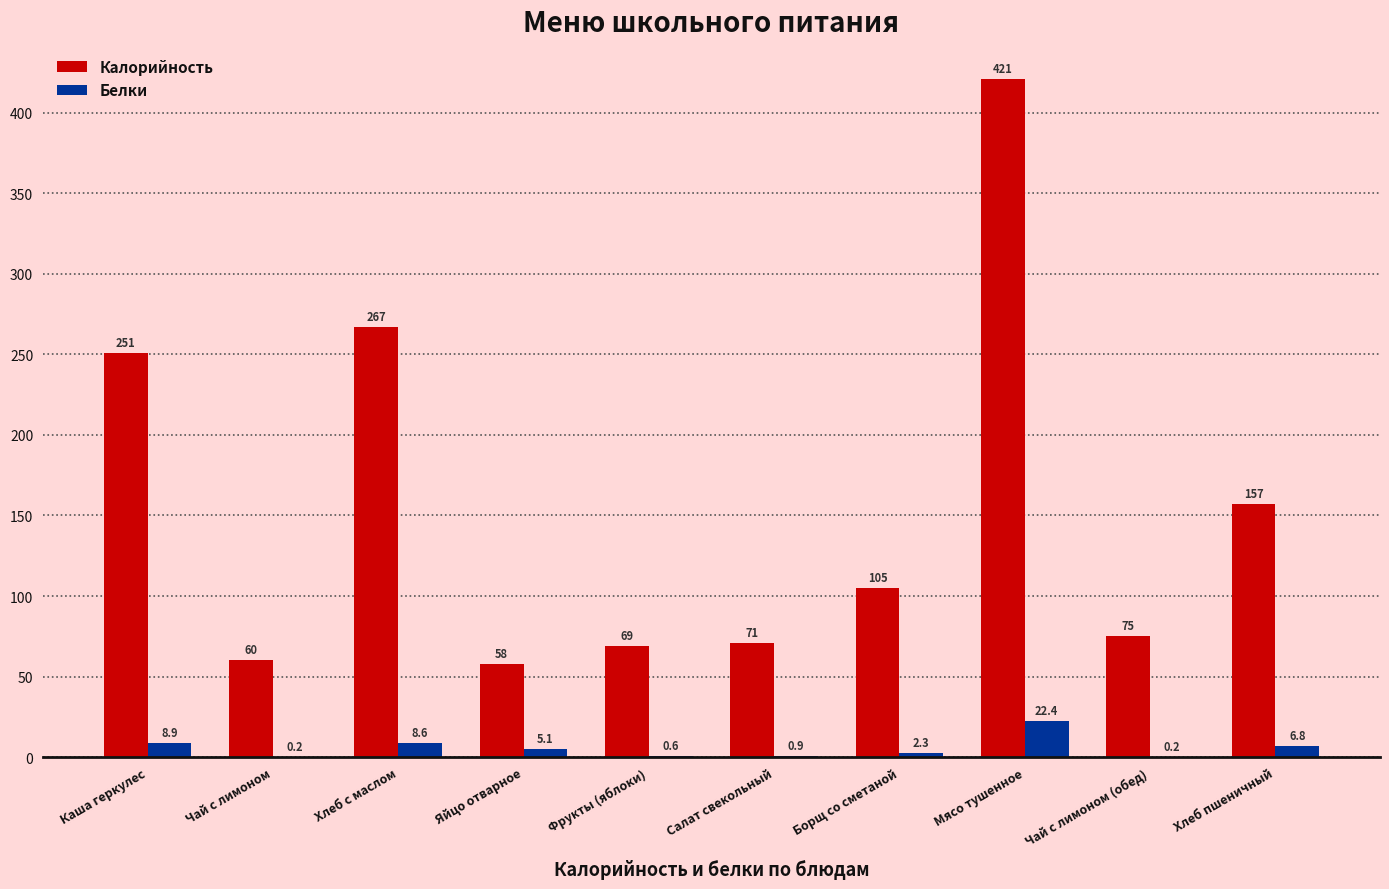

What is the maximum value shown in the chart?

421.0